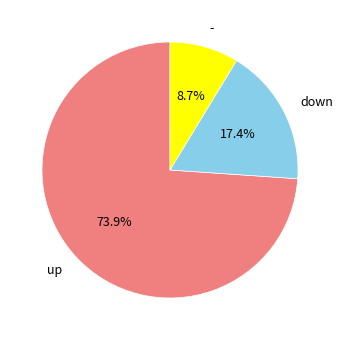

What percentage is the up slice, to the nearest percent?

74%